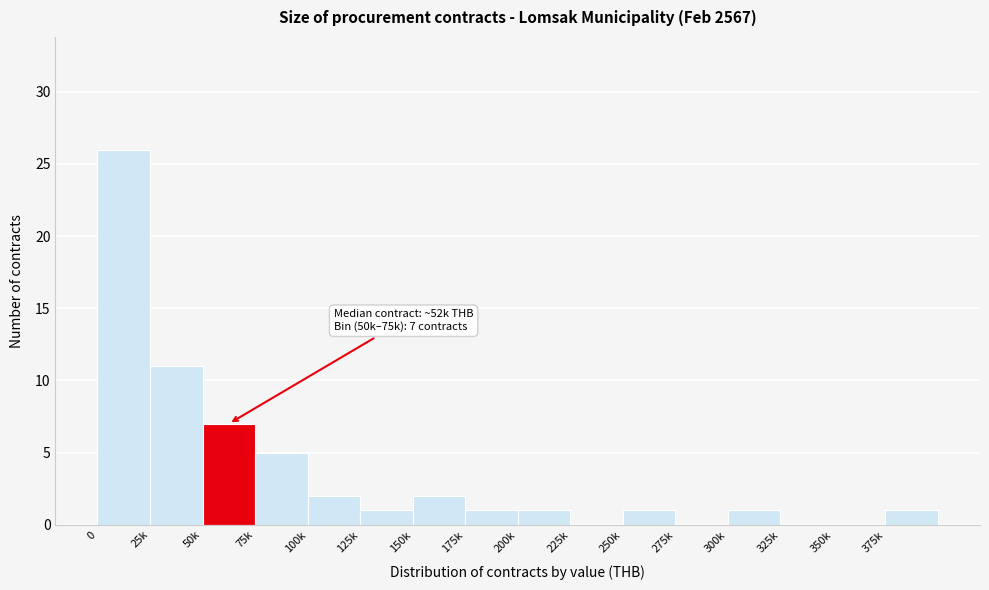

Reading left to right, what are all the values shown in this chart?

0=26	25k=11	50k=7	75k=5	100k=2	125k=1	150k=2	175k=1	200k=1	225k=0	250k=1	275k=0	300k=1	325k=0	350k=0	375k=1